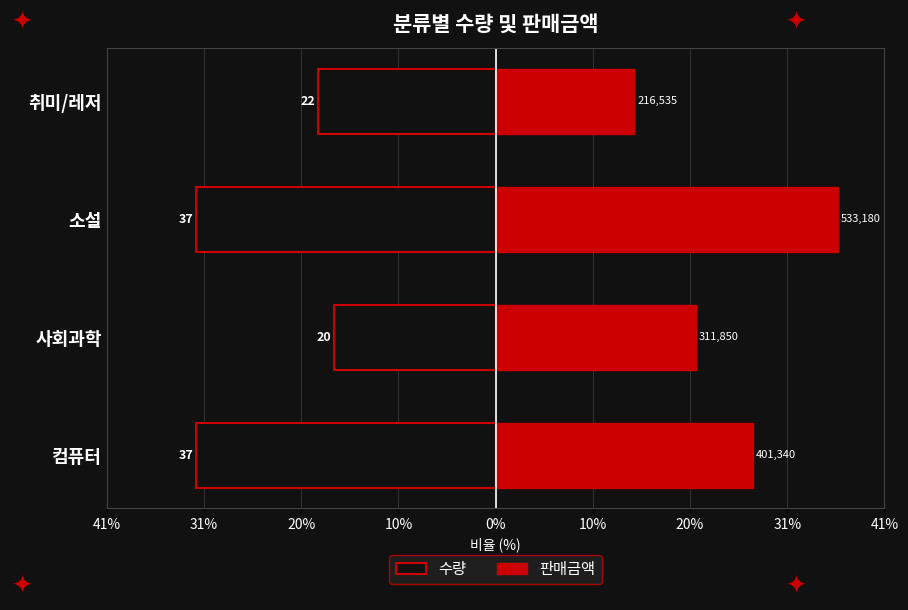

What is the difference between the 판매금액 values at 컴퓨터 and 사회과학?

6.1